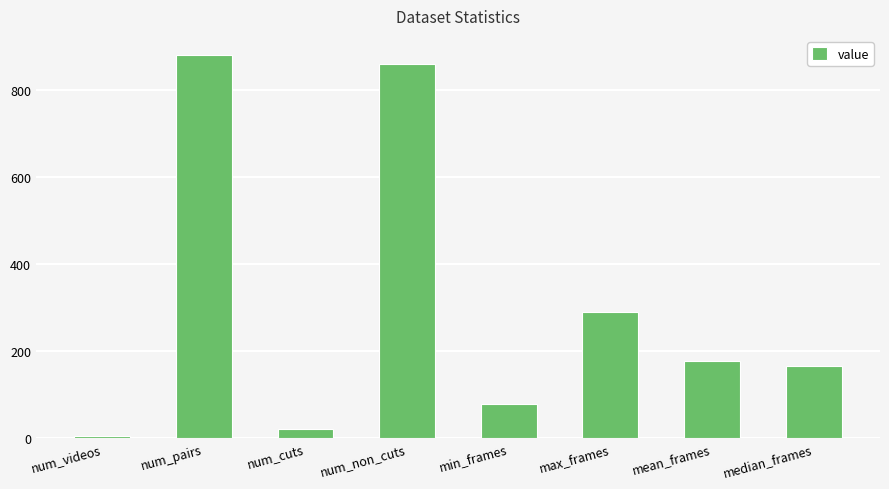

True or false: the data shows 165 at max_frames.

False